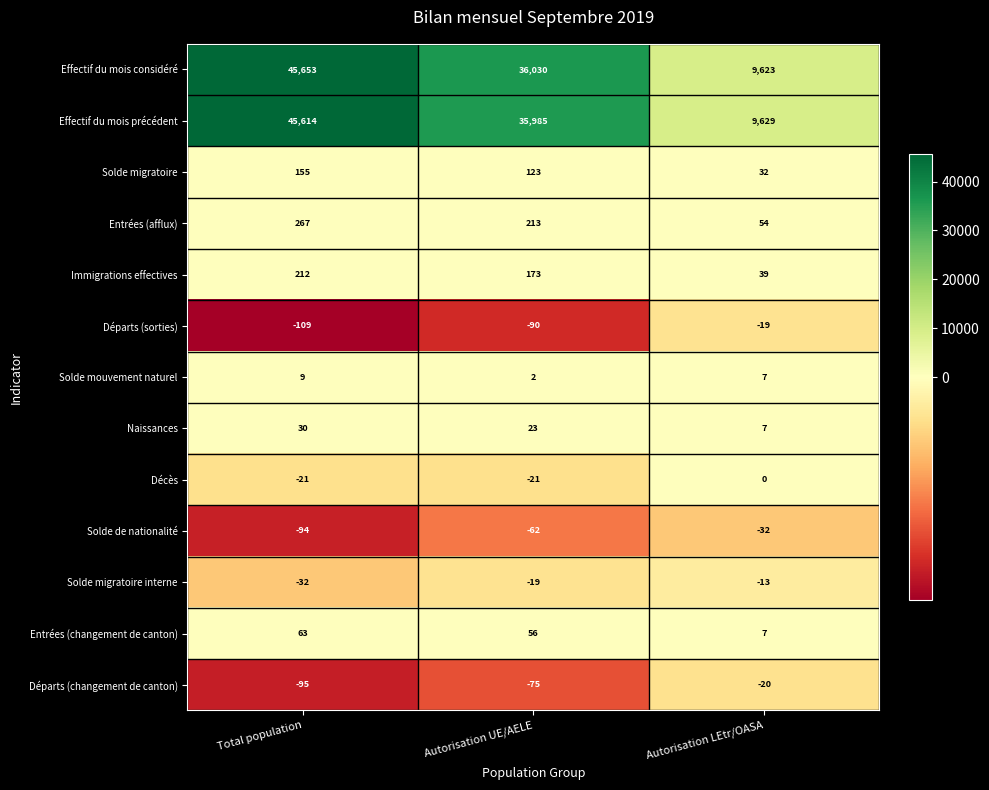

Is it true that Immigrations effectives equals 62 at Autorisation UE/AELE?

False